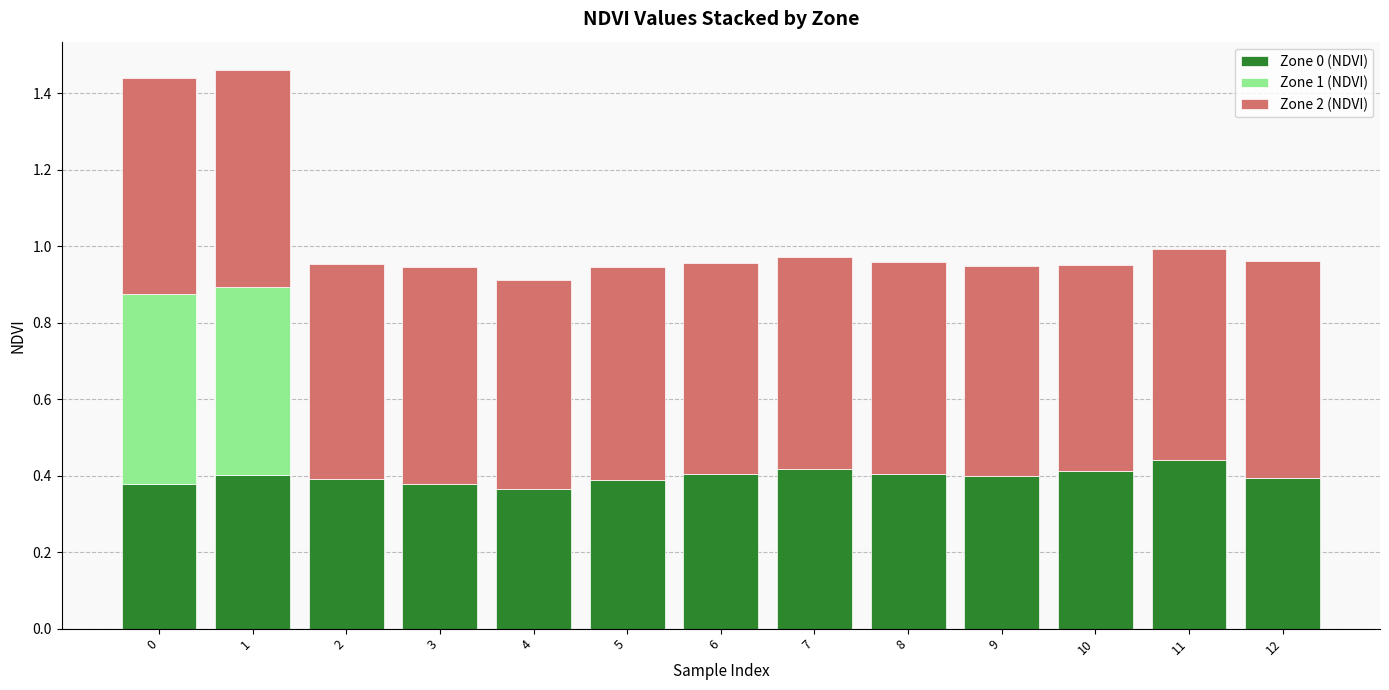

What is the total value across all series at 10?

0.9